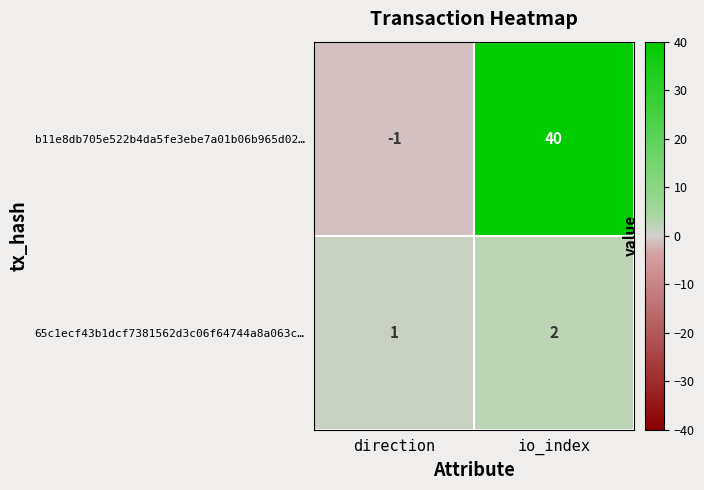

The value of 65c1ecf43b1dcf7381562d3c06f64744a8a063c… at io_index is 2. True or false?

True